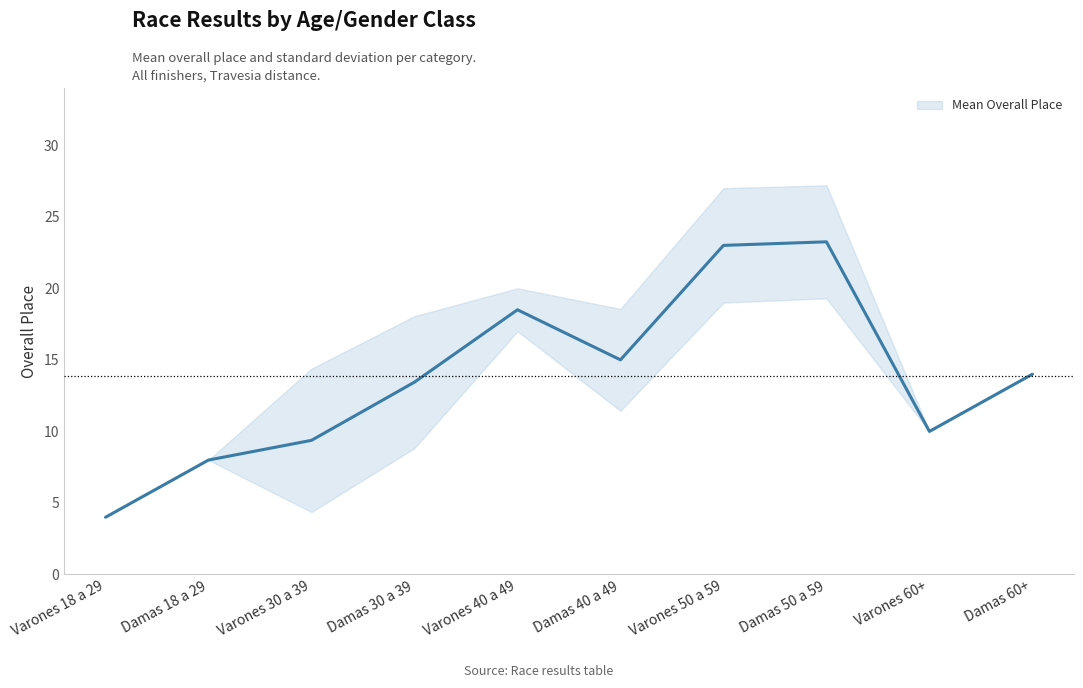

How many points are lower than both their immediate neighbors (excluding endpoints)?

2